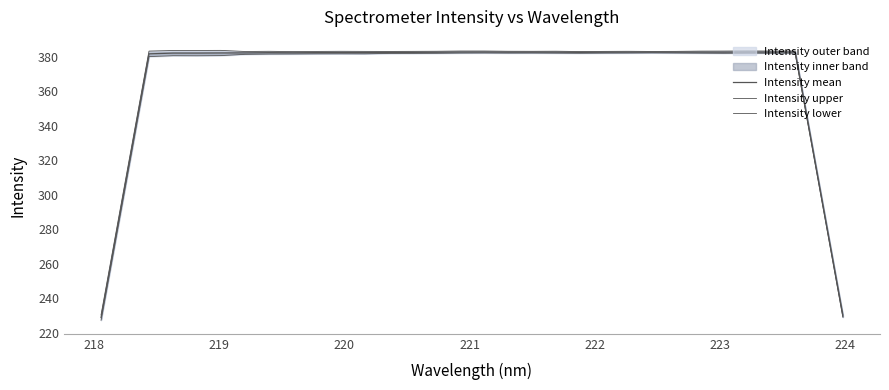

What is the difference between the second highest and second lowest values in the Intensity upper series?

153.2